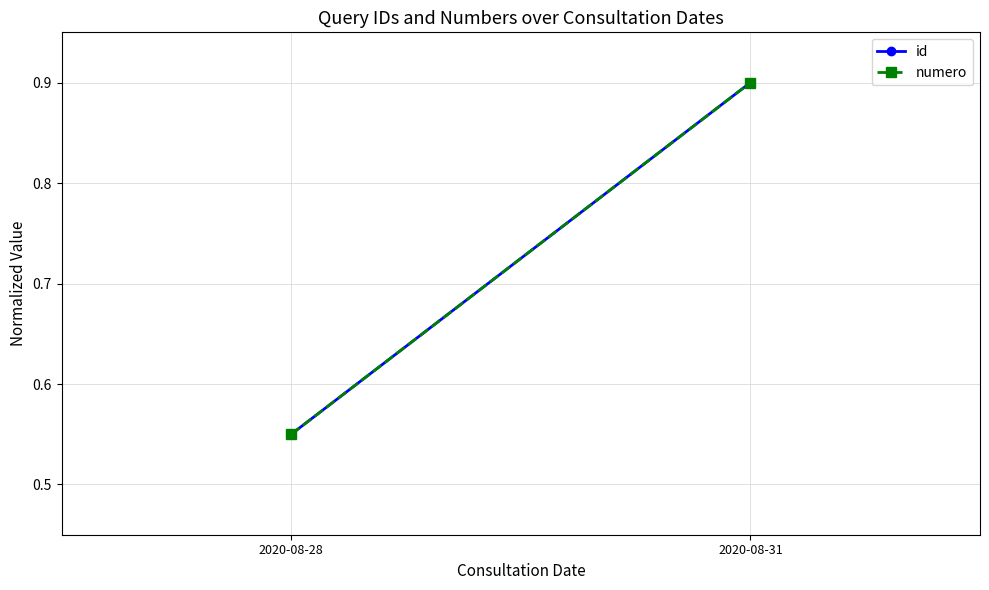

What is the difference between the maximum and minimum values in the id series?

0.3